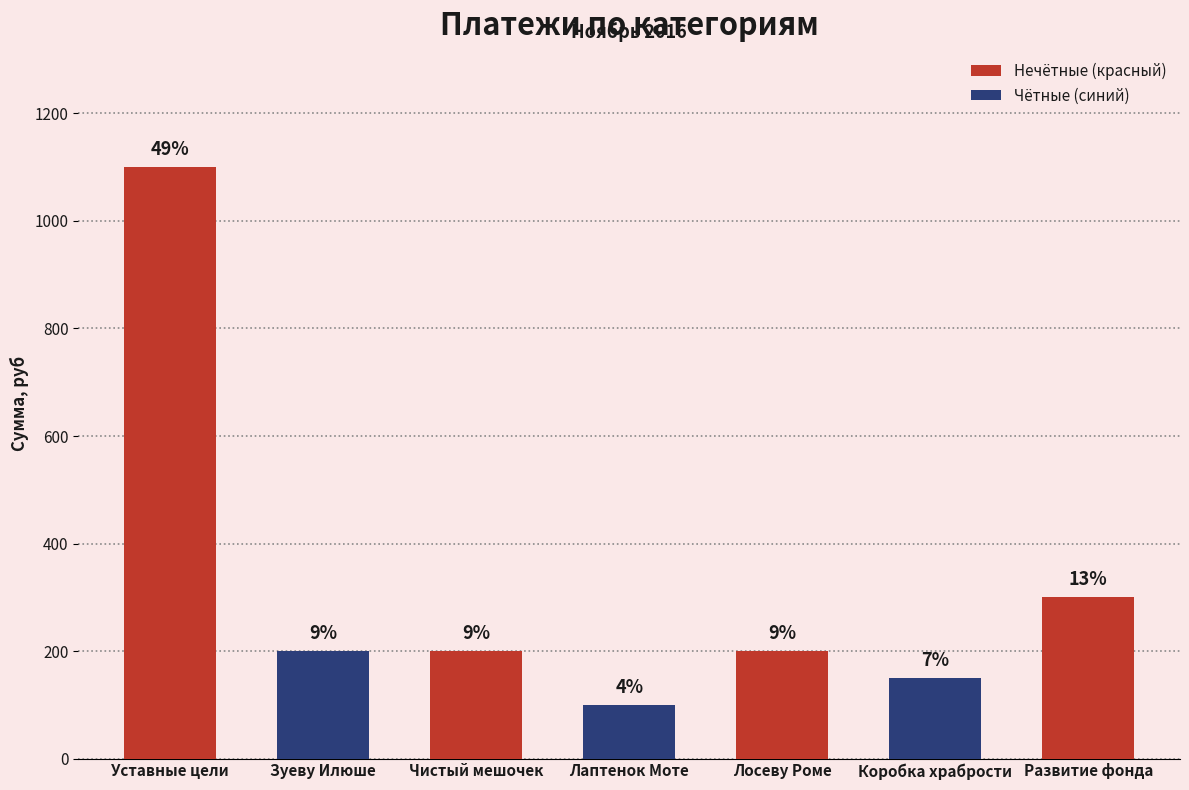

What position from the left is Развитие фонда?

7